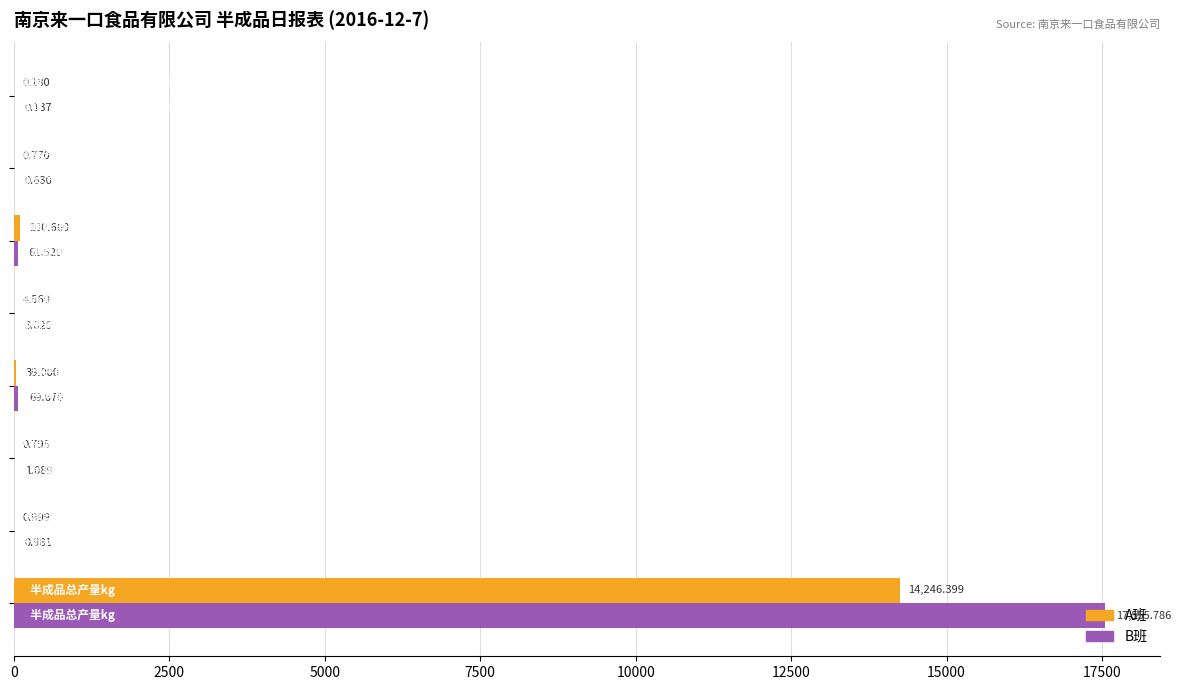

What are all the series names shown in the legend?

A班, B班